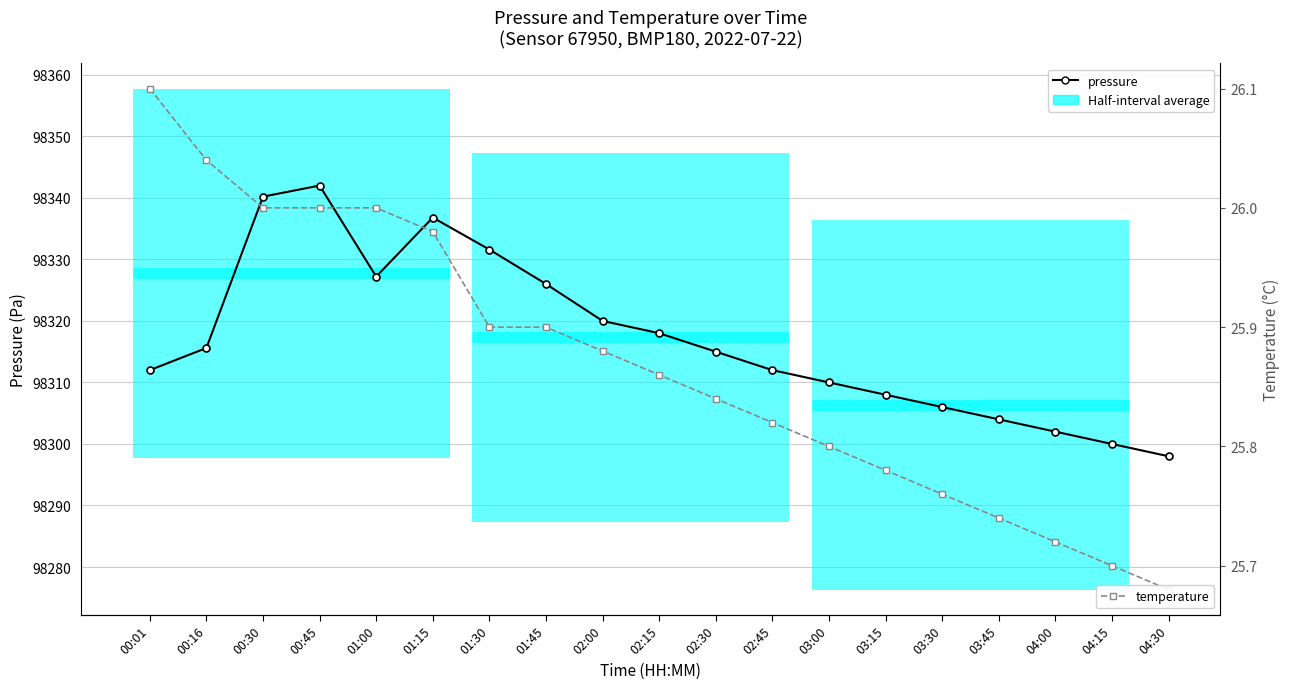

True or false: temperature and pressure intersect in this chart.

False